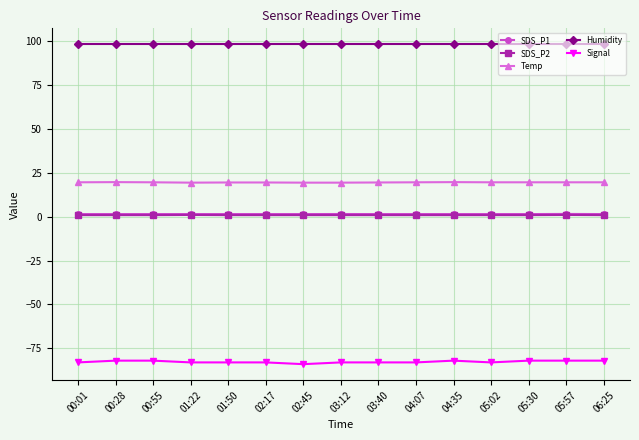

What is the maximum value for Signal?

-82.0